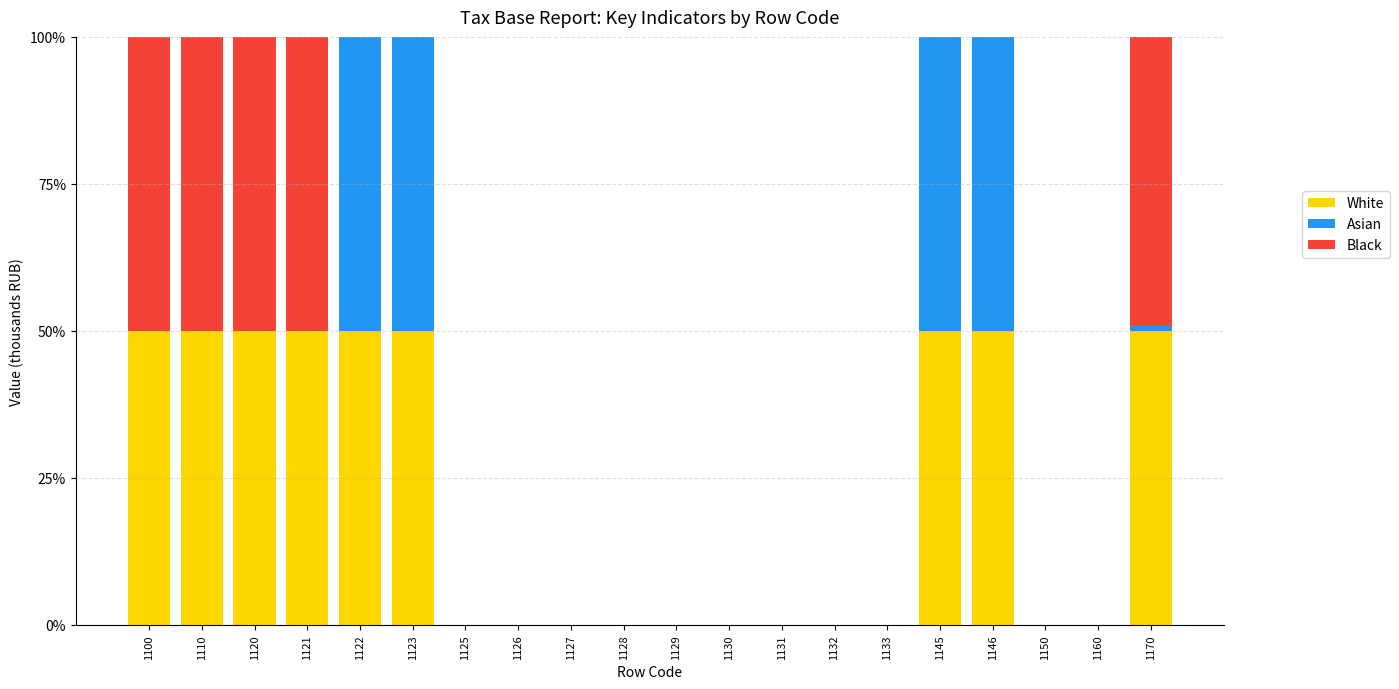

What is the maximum value for White?

50.0